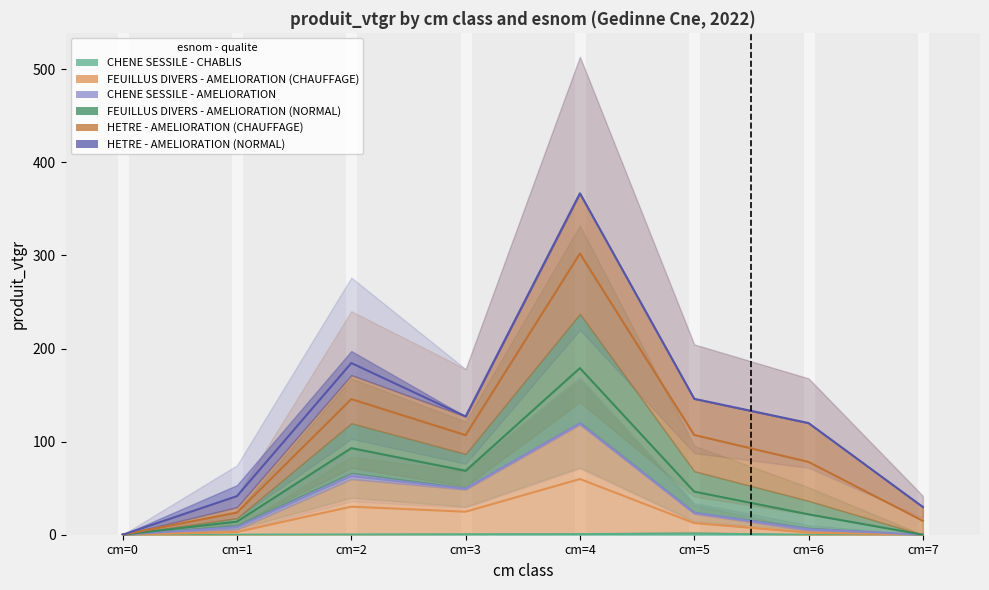

True or false: FEUILLUS DIVERS - AMELIORATION (CHAUFFAGE) and FEUILLUS DIVERS - AMELIORATION (NORMAL) cross at least once.

False